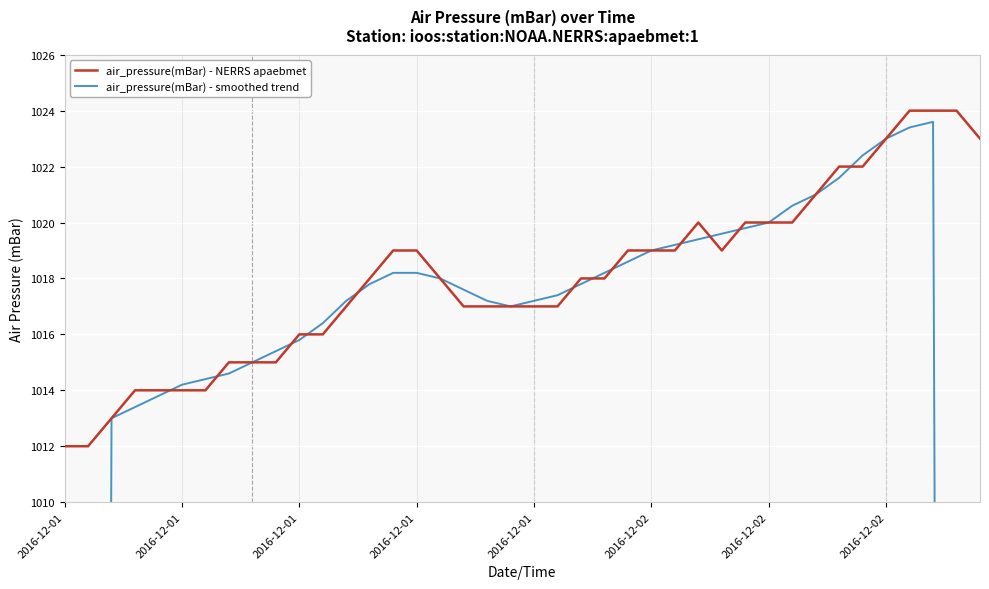

How many distinct data groups are displayed?

2